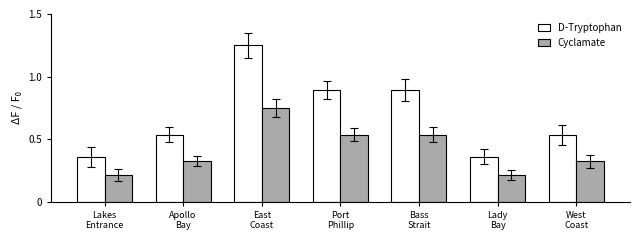

What is the value of the Cyclamate bar at the 1st from the left?

0.2